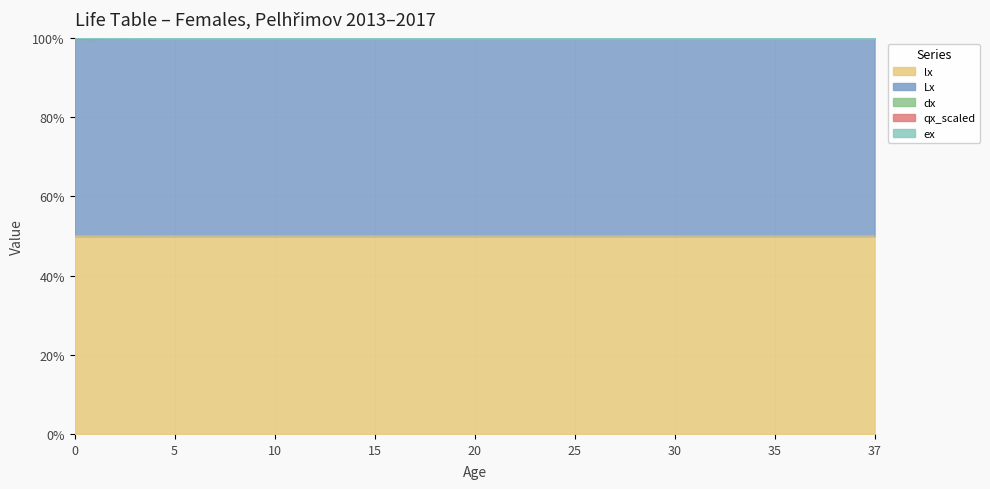

What is the minimum value for lx?

50.0